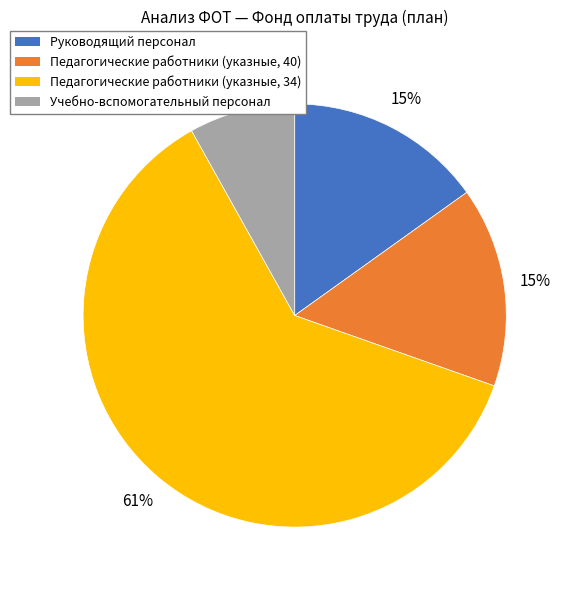

True or false: Учебно-вспомогательный персонал accounts for 1% of the total.

False